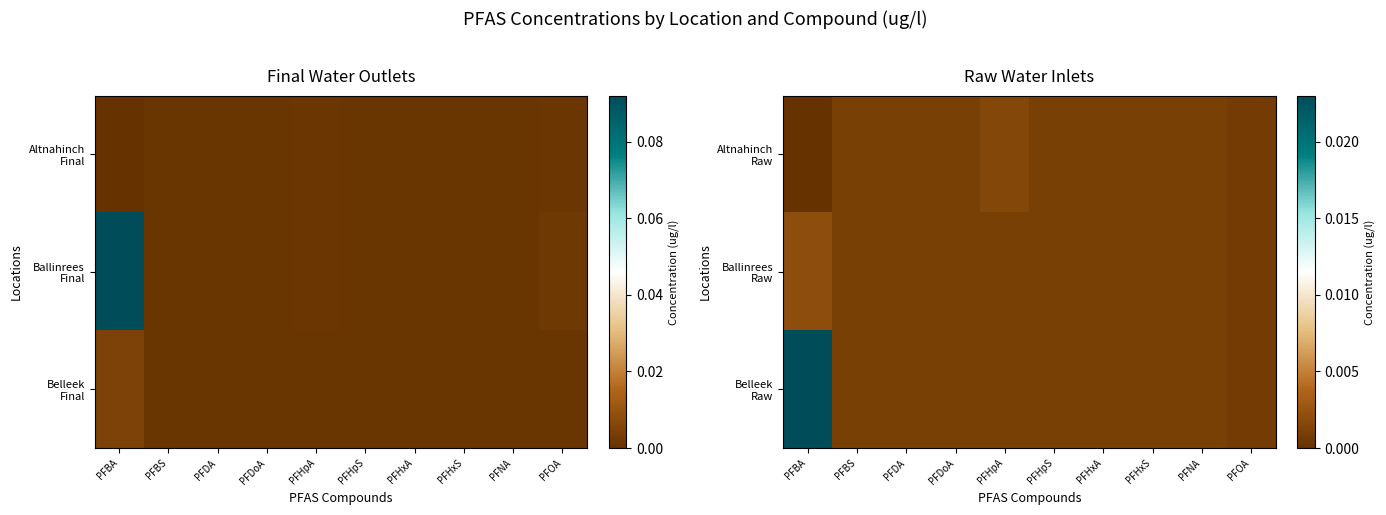

How many categories are shown in the chart?

10